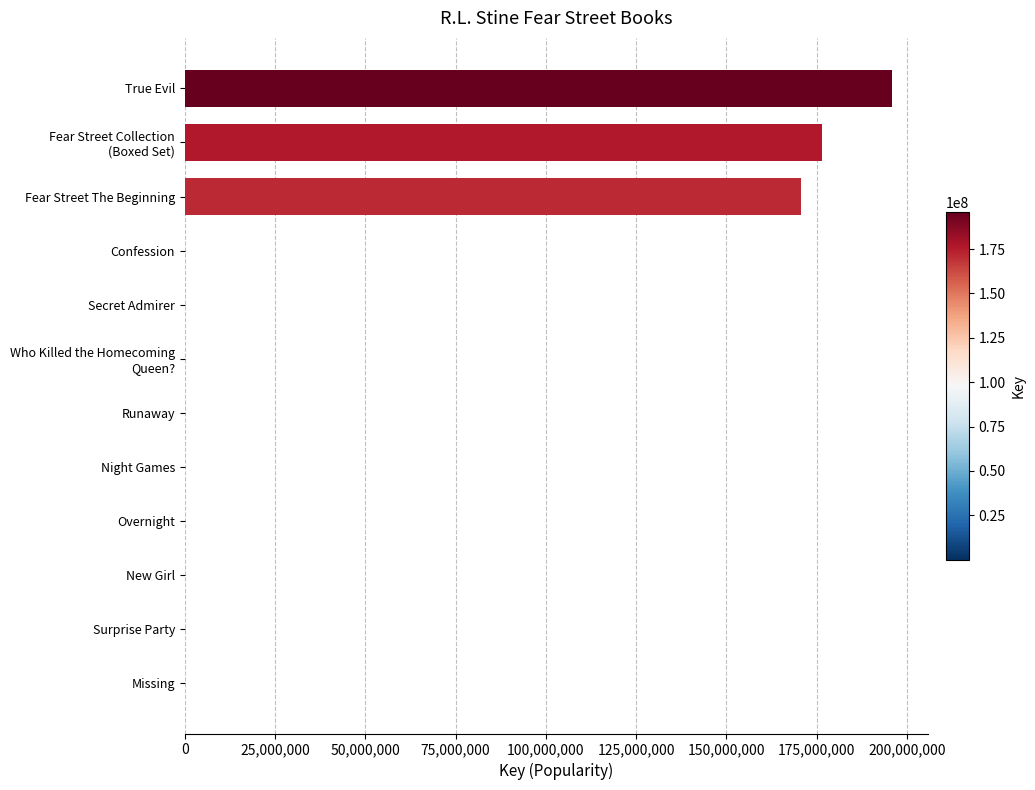

Between True Evil and Runaway, which is larger?

True Evil